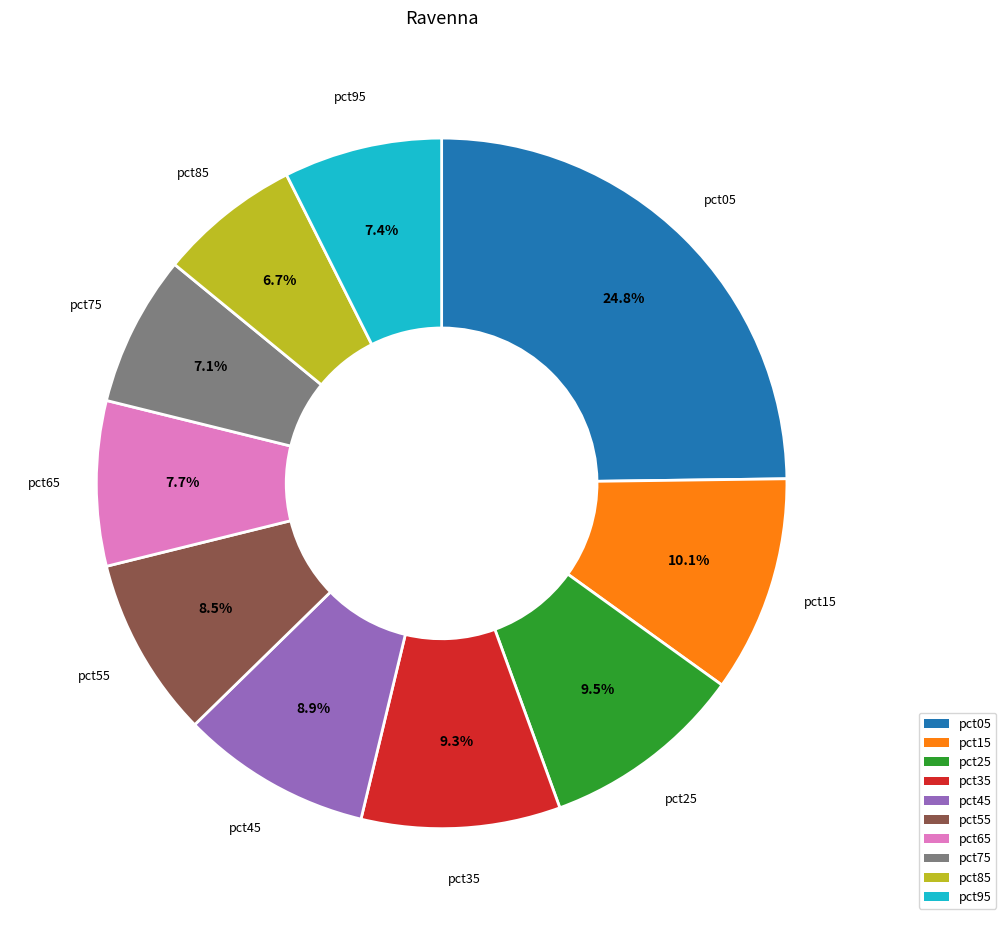

What percentage is the pct35 slice, to the nearest percent?

9%